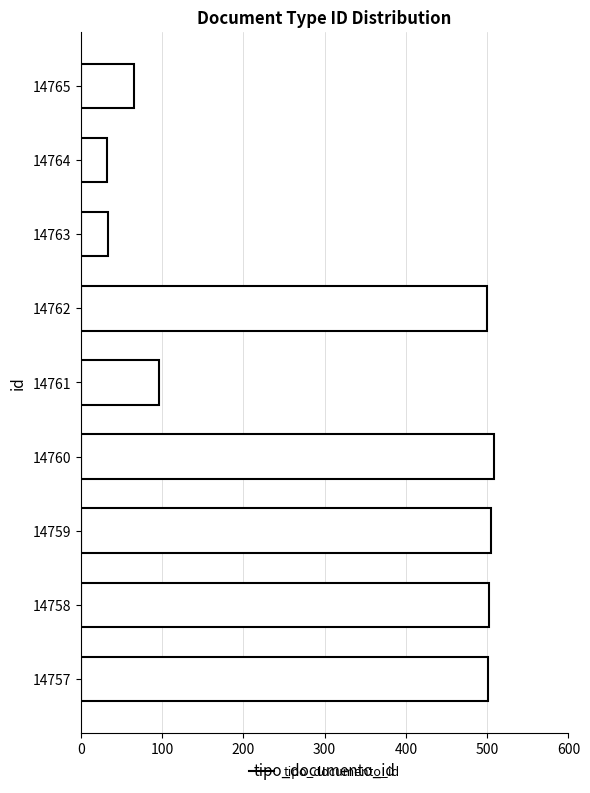

At which label is the value closest to 270?

14761